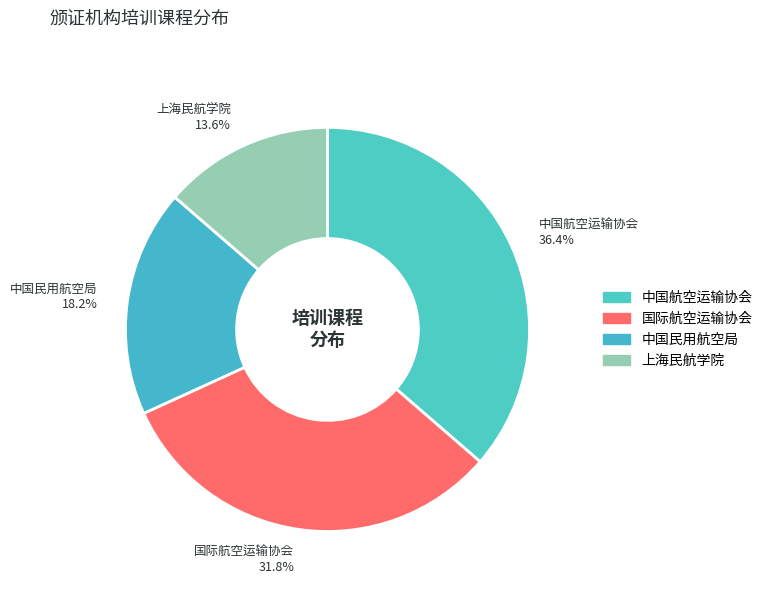

What percentage is the 中国民用航空局 slice, to the nearest percent?

18%